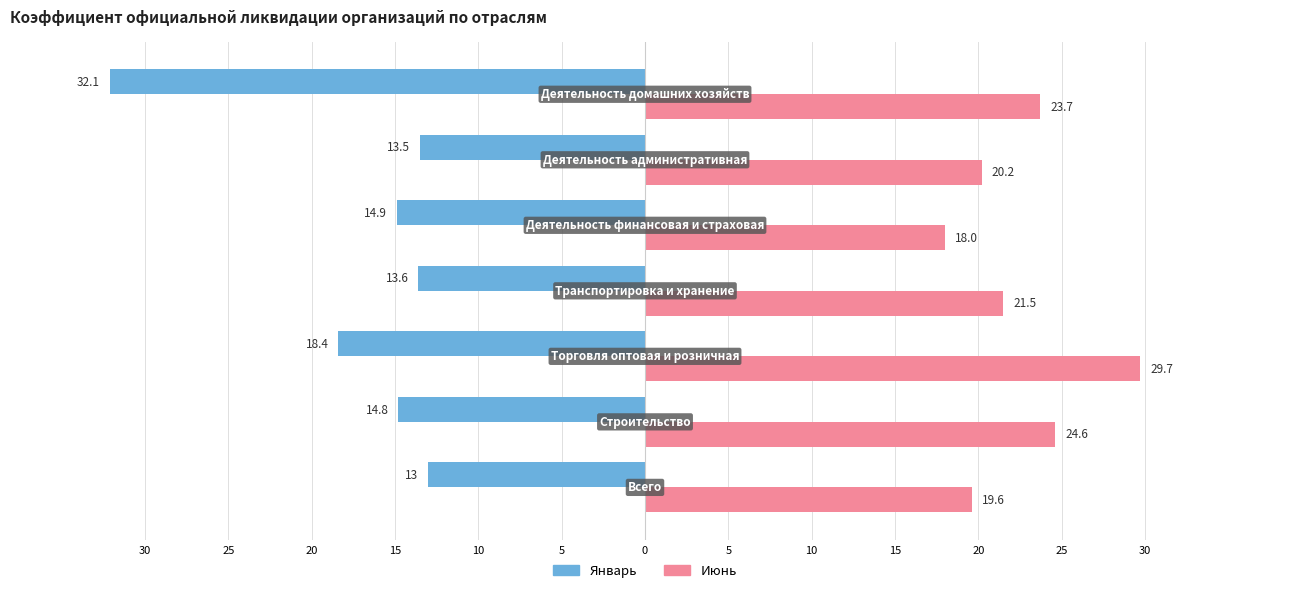

What is the average value of the Июнь series?

22.5